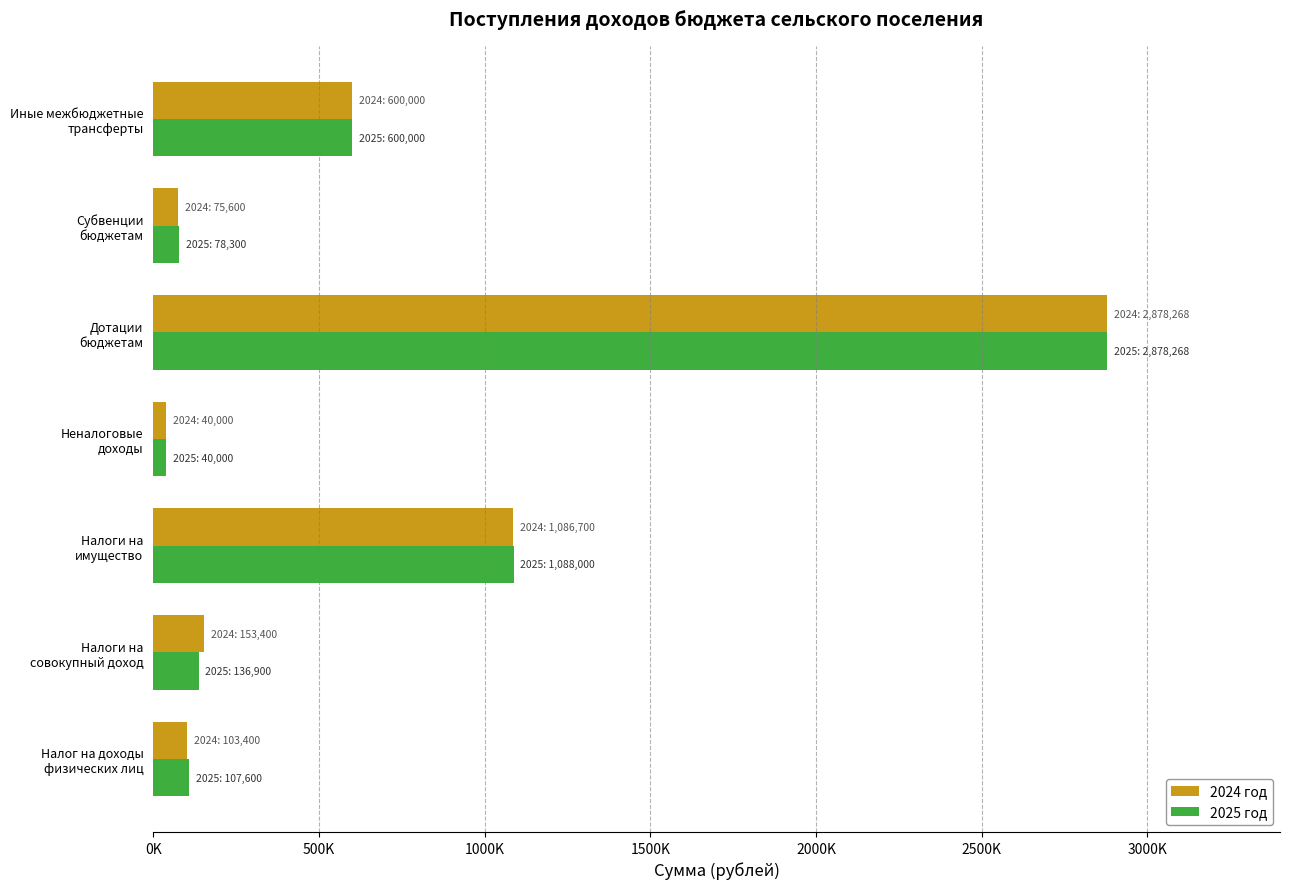

What is the label of the 7th bar from the right?

Налог на доходы физических лиц